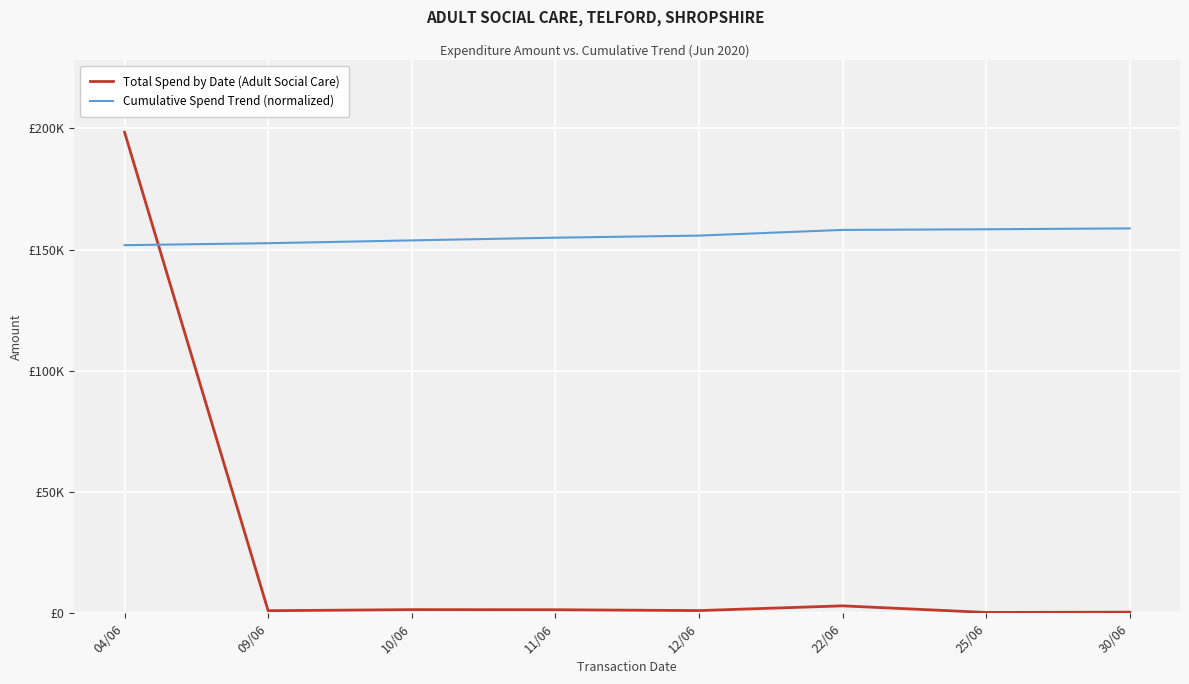

What is the label of the 5th point from the left?

12/06